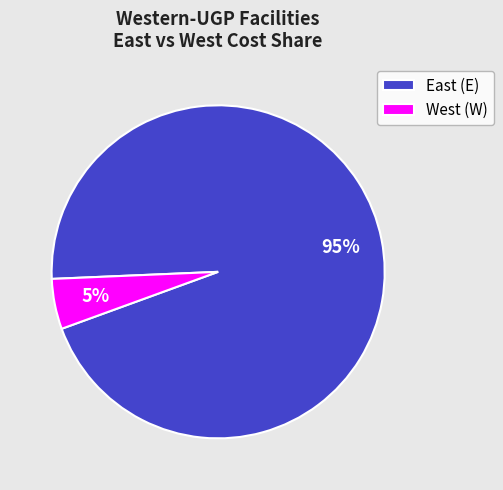

Count the number of slices in the pie.

2